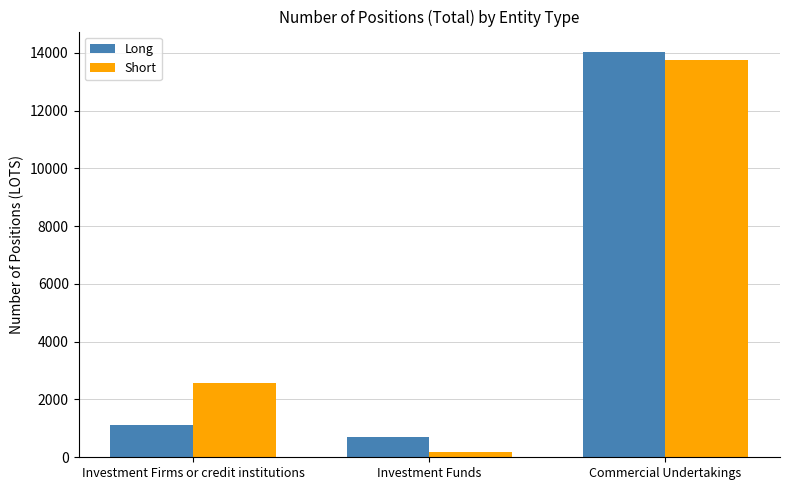

Does the chart contain stacked bars?

No